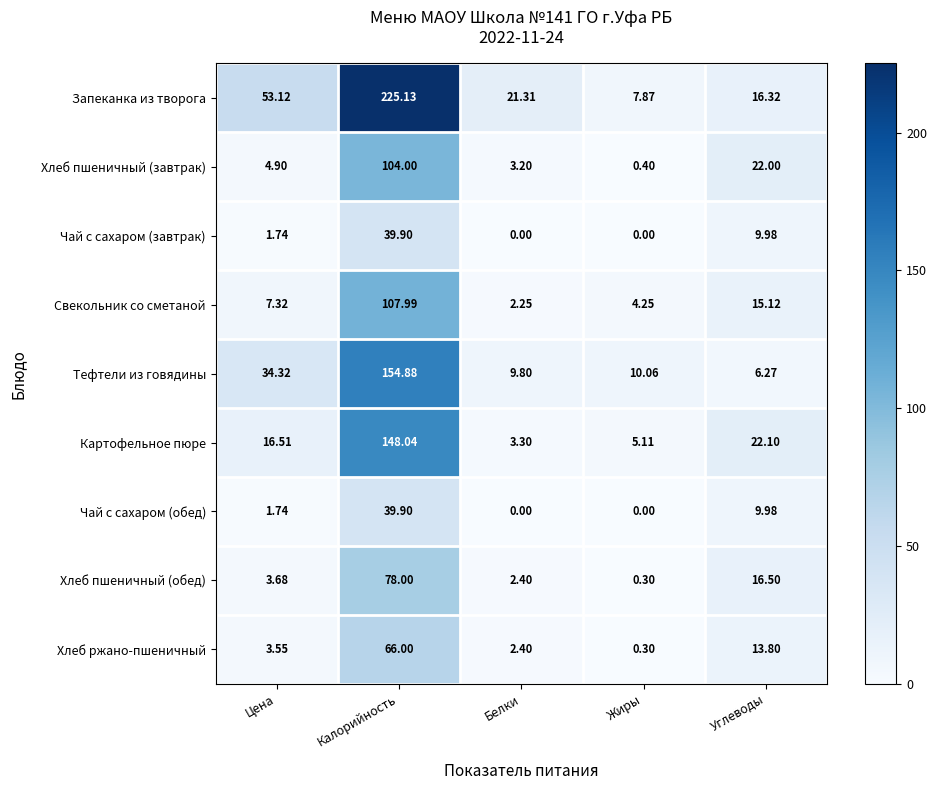

Which series has the widest spread of values?

Запеканка из творога